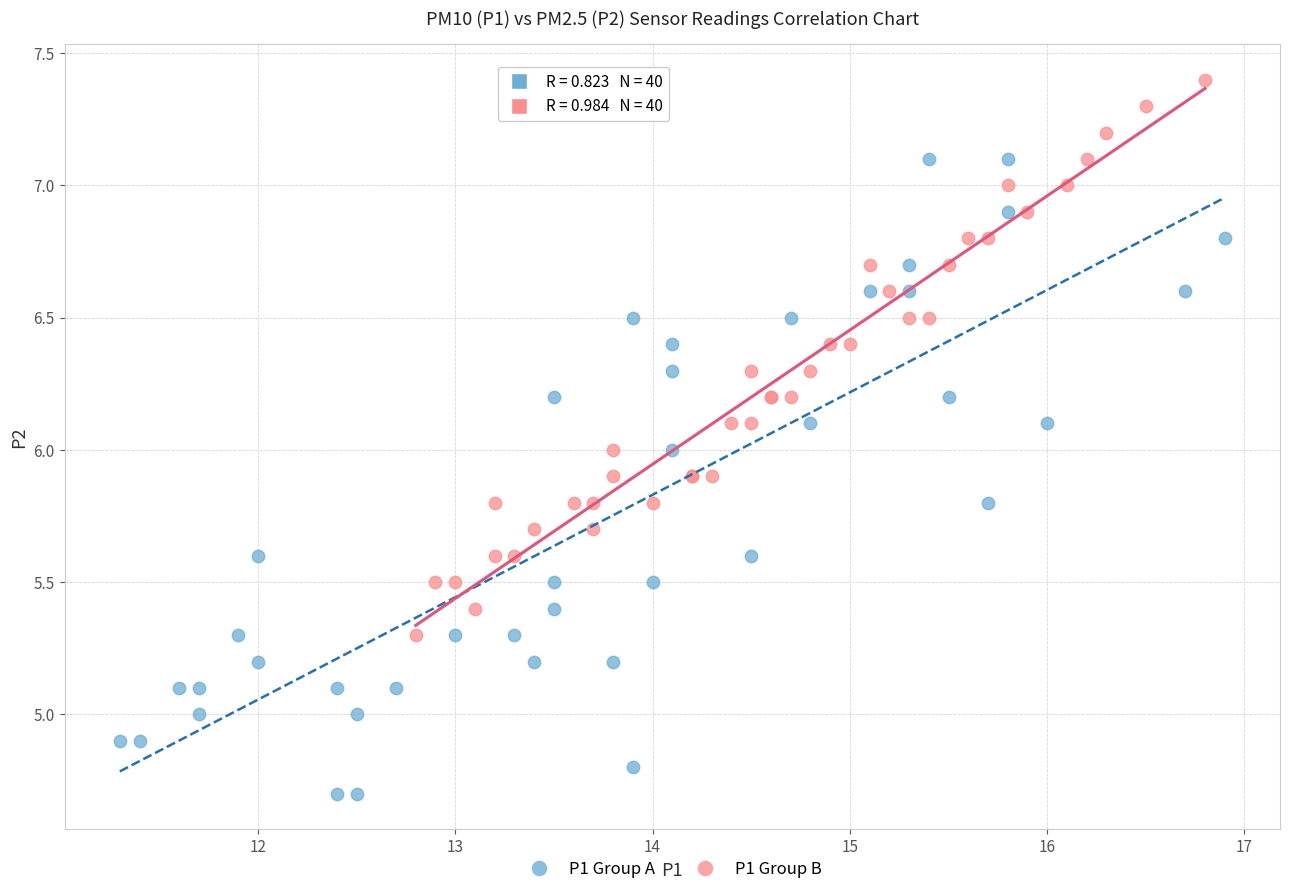

Which series has the largest Y range (max minus min)?

P1 Group A